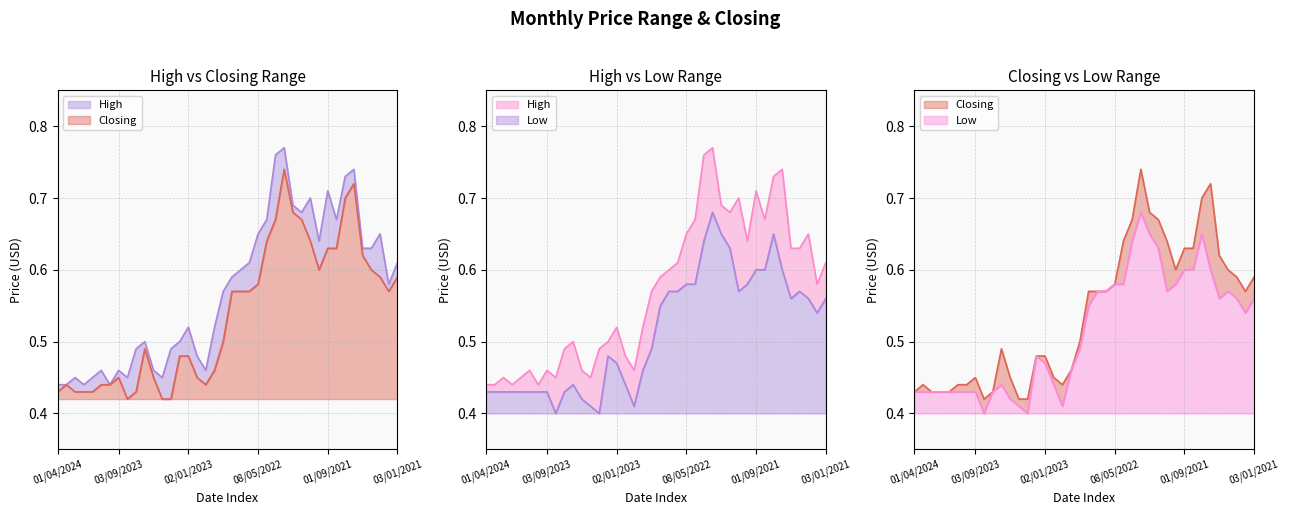

At which category does High reach its first local peak?

01/02/2024